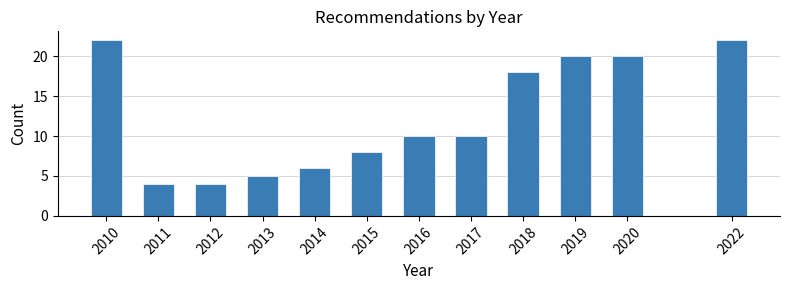

Reading left to right, what are all the values shown in this chart?

2010=22	2011=4	2012=4	2013=5	2014=6	2015=8	2016=10	2017=10	2018=18	2019=20	2020=20	2022=22